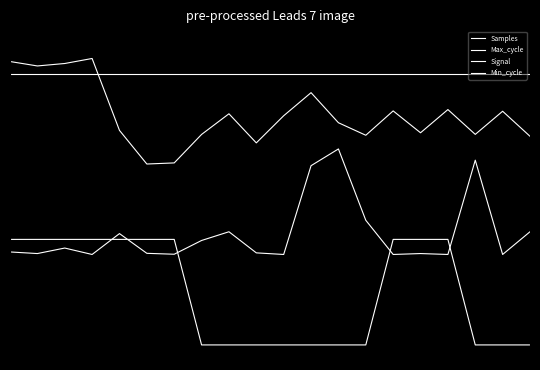

Is this an area chart (filled region under the line)?

No